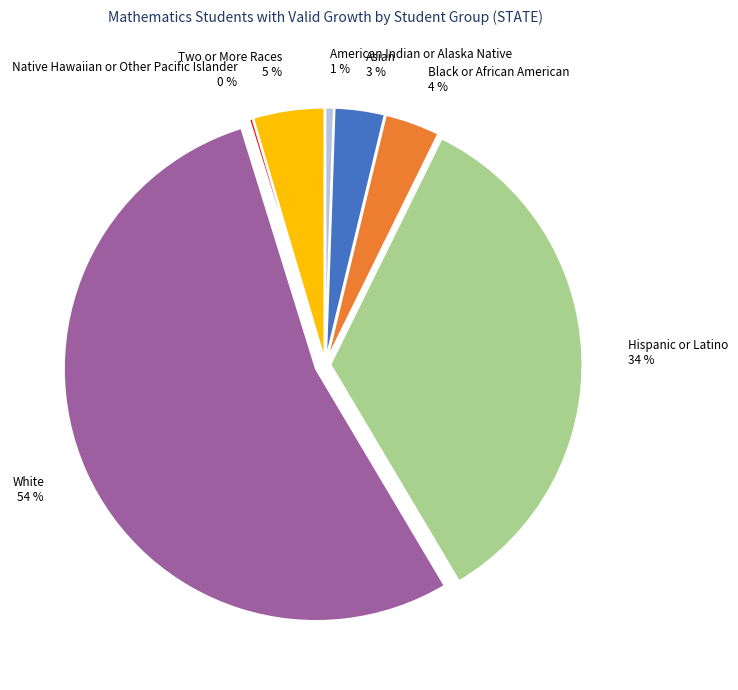

Which slice is the largest?

White